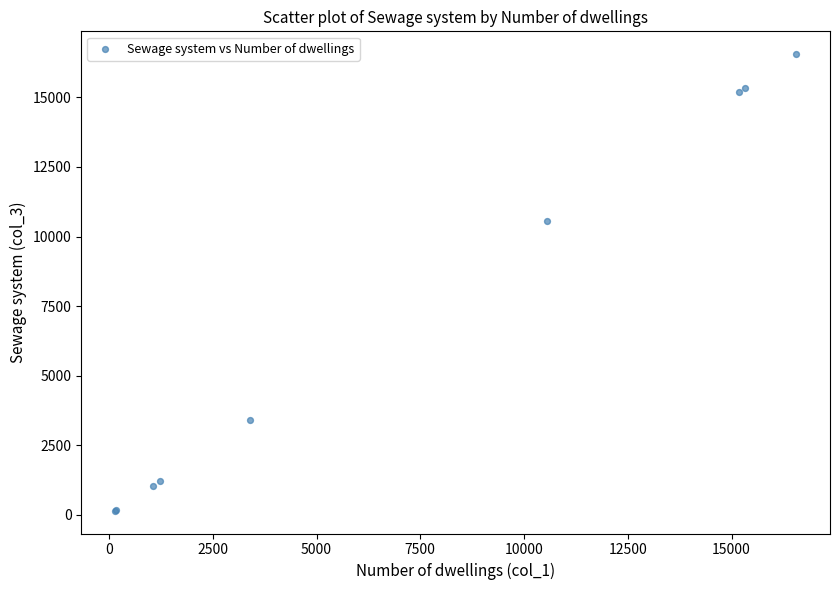

What Y value in the scatter plot is closest to 8351?

10558